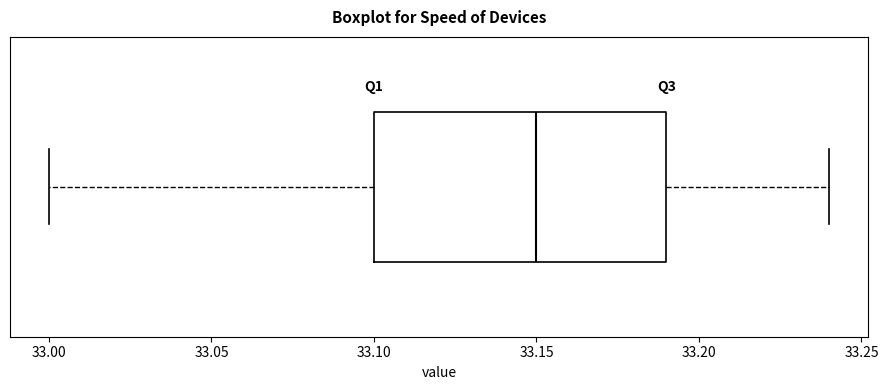

Where is the left edge of the box on the x-axis? The values are not printed on the chart, so give them approximately, as read against the axis.

33.10